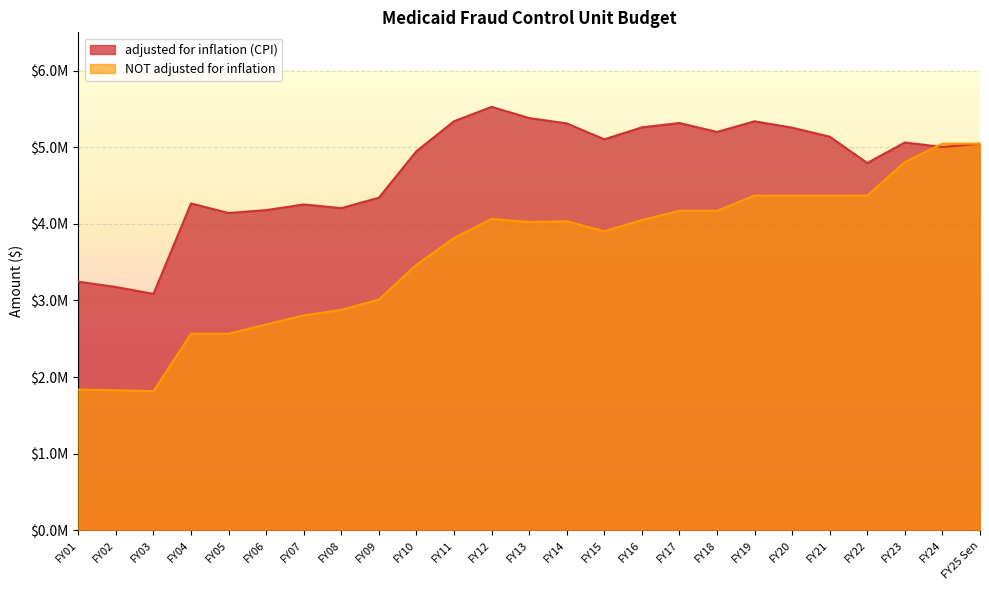

The value of NOT adjusted for inflation at FY14 is 4033878. True or false?

True